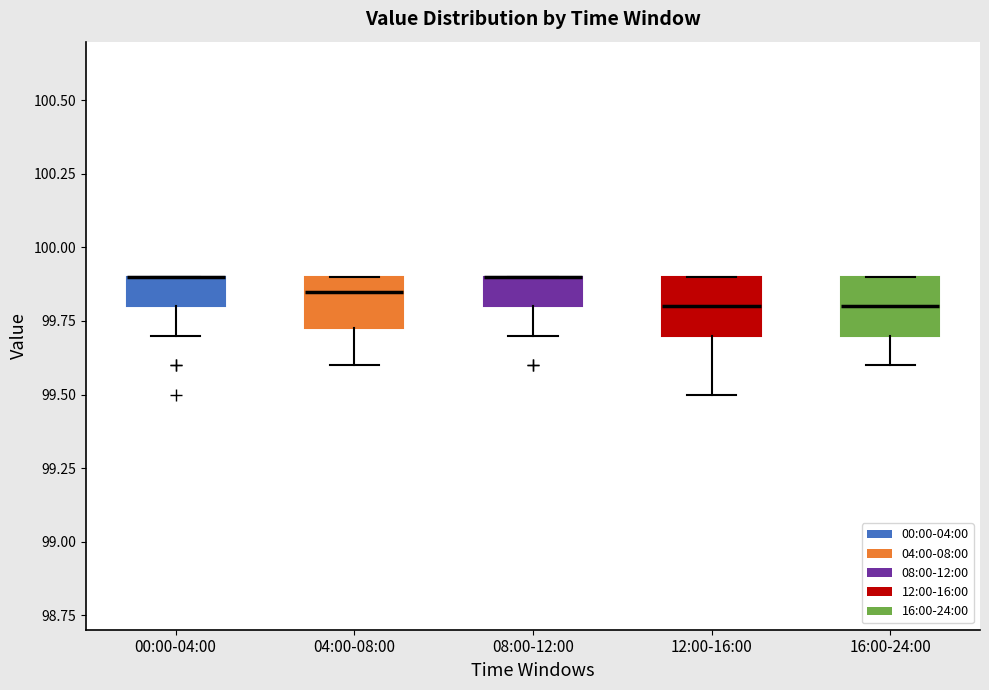

Where is the upper edge of the box for 08:00-12:00 on the y-axis? The values are not printed on the chart, so give them approximately, as read against the axis.

99.90